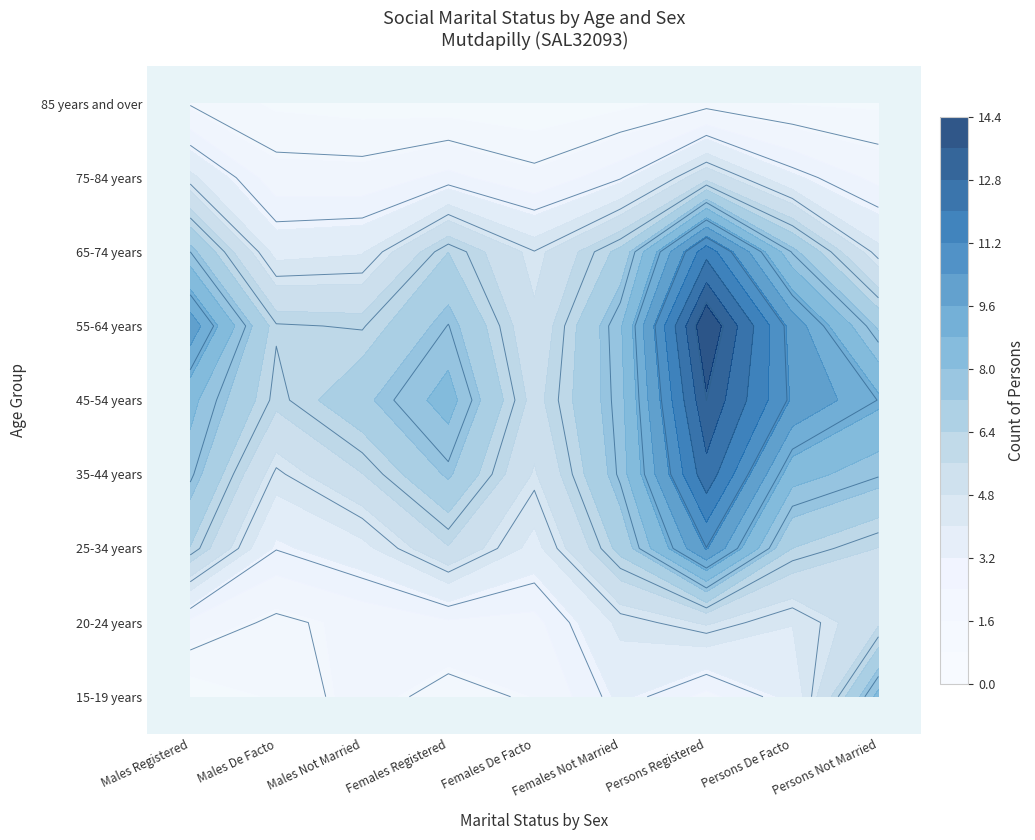

At which category is the sum across all series the highest?

6